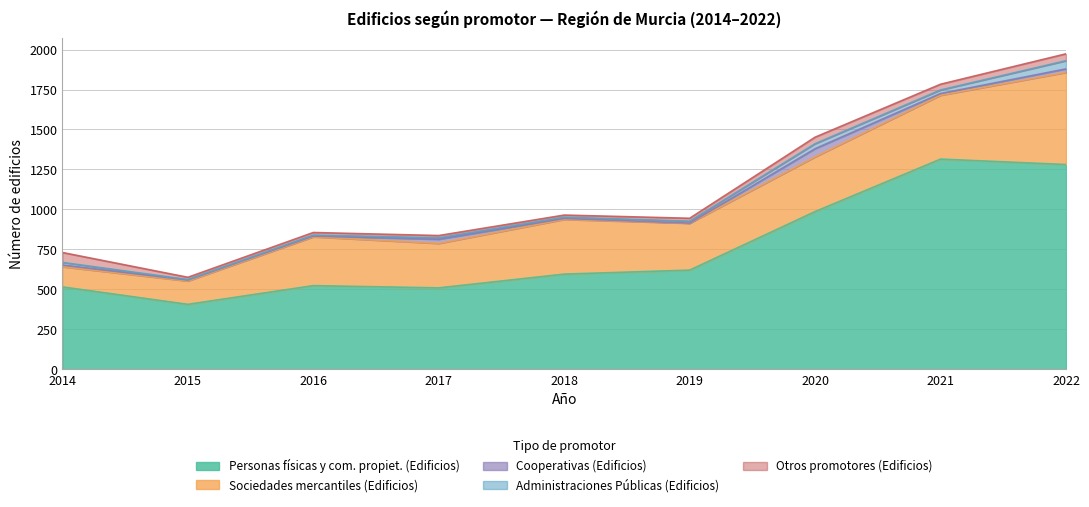

What is the spread (max minus min) of values at 2022?

1259